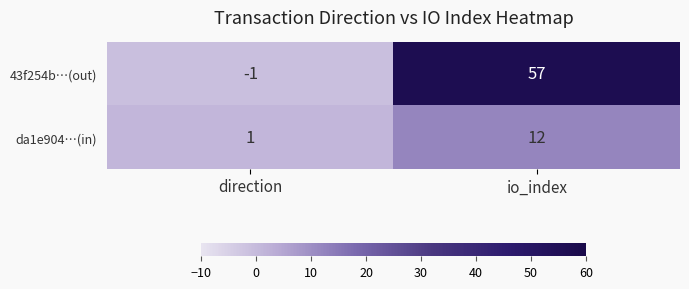

List the series in order of their peak value, lowest first.

da1e904…(in), 43f254b…(out)